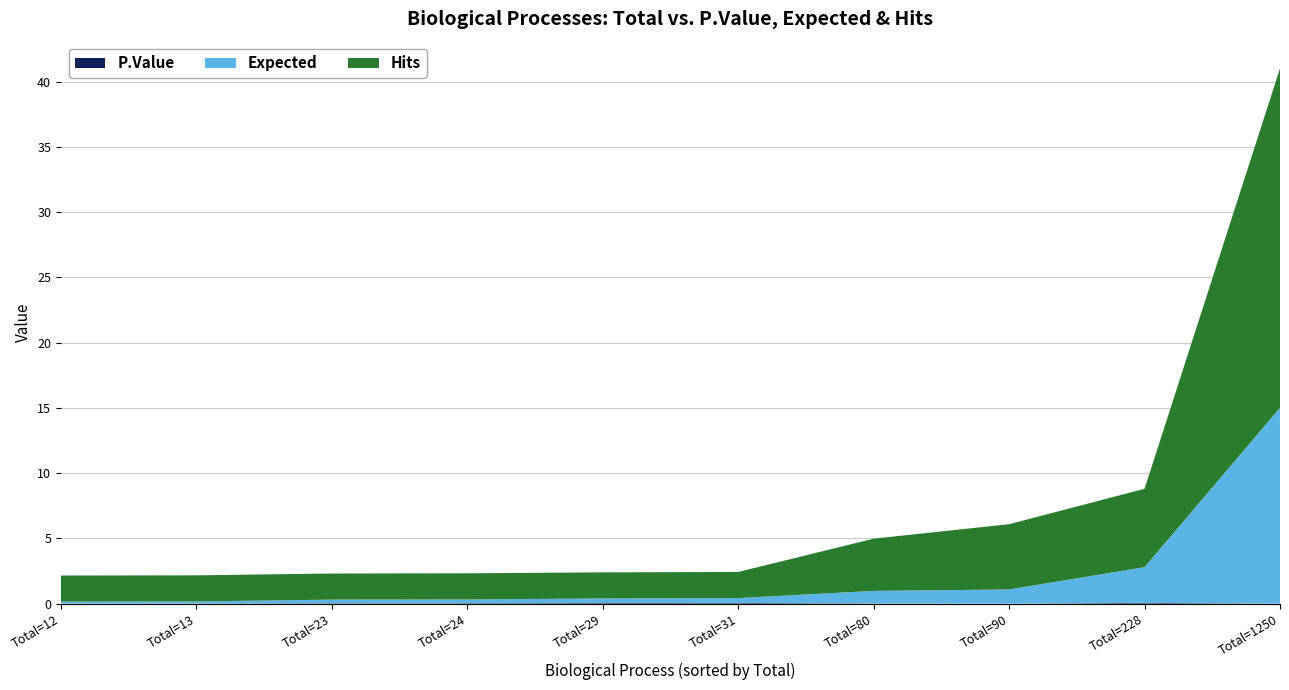

At which category is the sum across all series the highest?

Total=1250